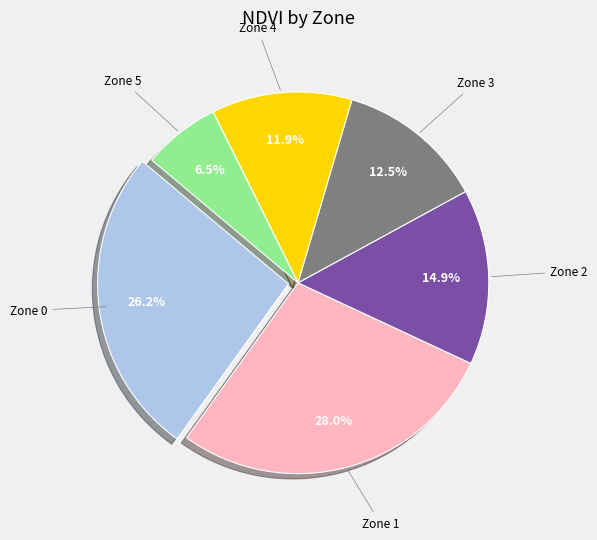

To the nearest percent, what is the average slice percentage?

17%